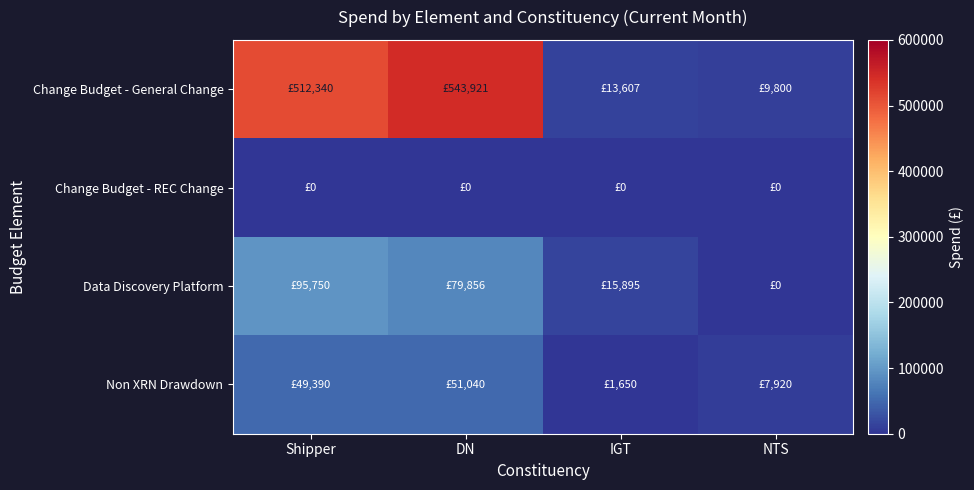

Reading left to right, extract all data points from this chart.

Change Budget - General Change: Shipper=512339.8	DN=543921.2	IGT=13607.0	NTS=9800.0
Change Budget - REC Change: Shipper=0.0	DN=0.0	IGT=0.0	NTS=0.0
Data Discovery Platform: Shipper=95750.5	DN=79855.9	IGT=15894.6	NTS=0.0
Non XRN Drawdown: Shipper=49390.0	DN=51040.0	IGT=1650.0	NTS=7920.0